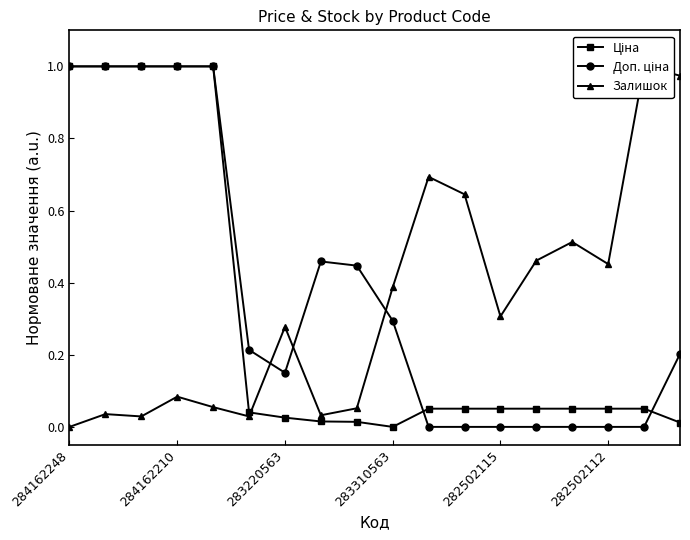

Between 282502115 and 11, which series saw the biggest shift?

Доп. ціна